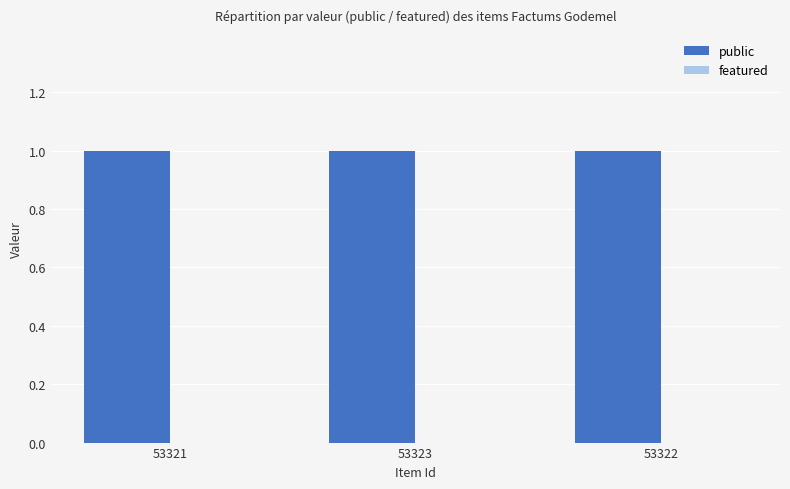

Reading left to right, what are all the values shown in this chart?

public: 53321=1	53323=1	53322=1
featured: 53321=0	53323=0	53322=0